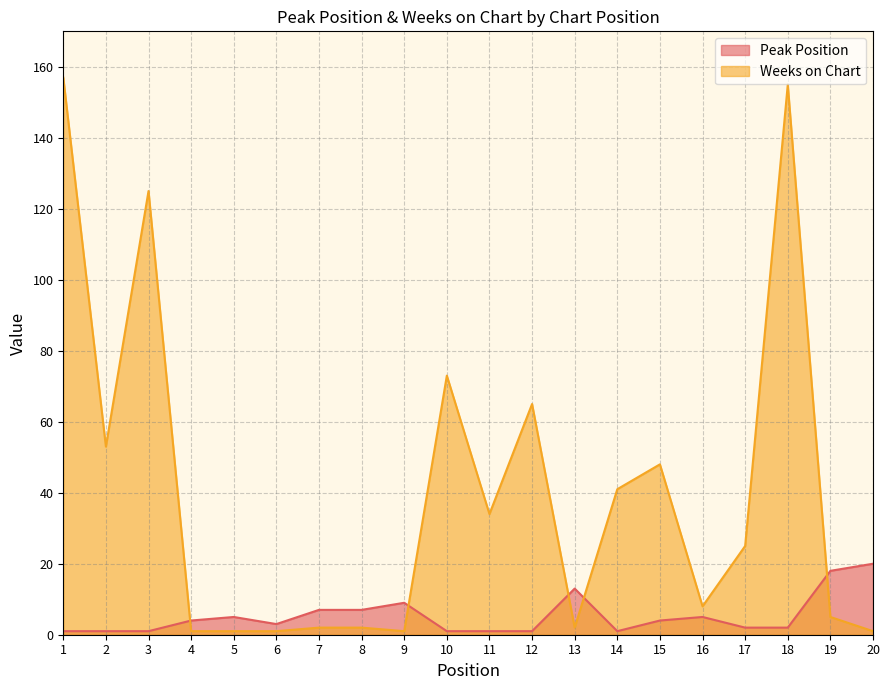

What is the difference between the Peak Position values at 9 and 5?

4